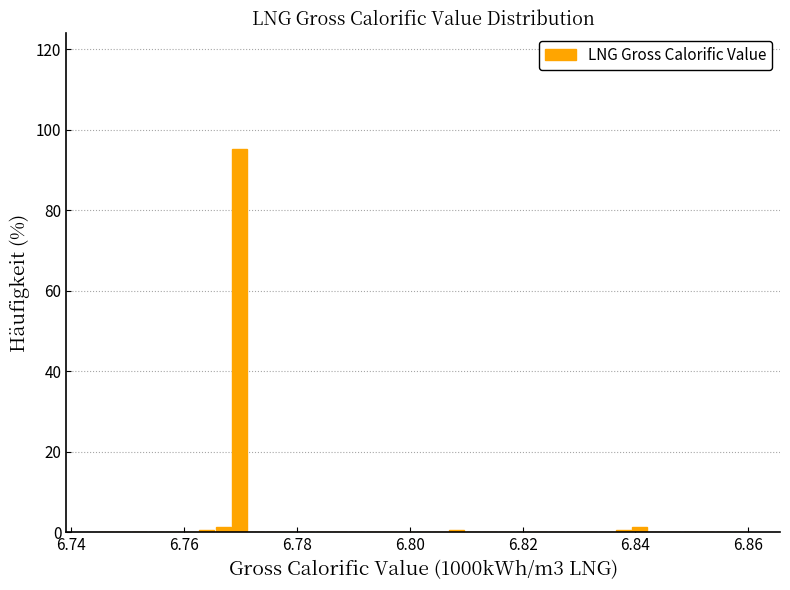

Read against the x-axis, roughly where is the centre of the tallest bar?

6.770